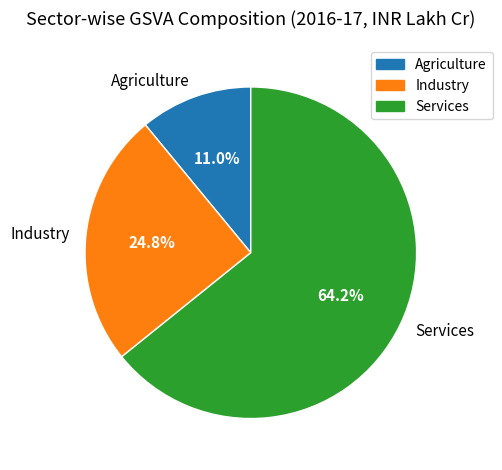

Is it true that Services is 64% of the pie?

True